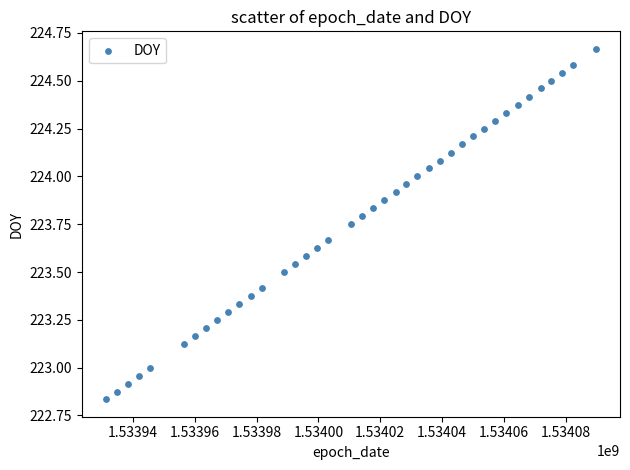

What is the range of X values (max minus min)?

158285.0